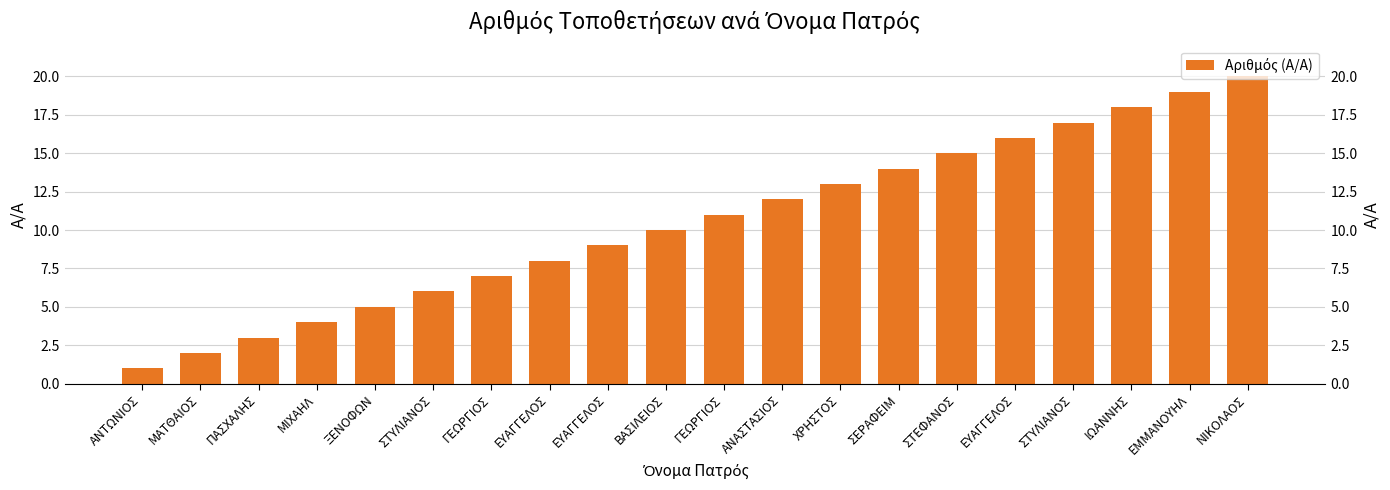

What is the smallest value displayed?

1